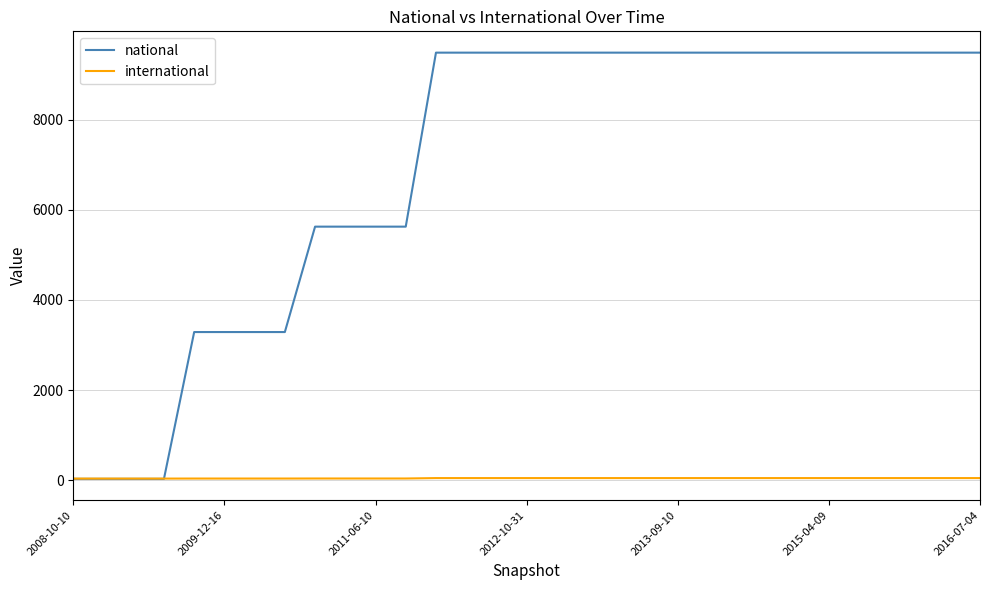

Which series has the largest total across all categories?

national